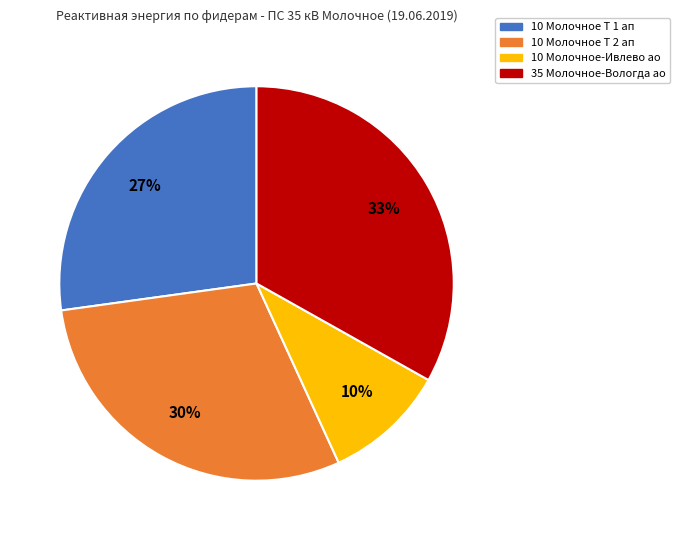

Is there any slice that represents more than half of the pie?

No